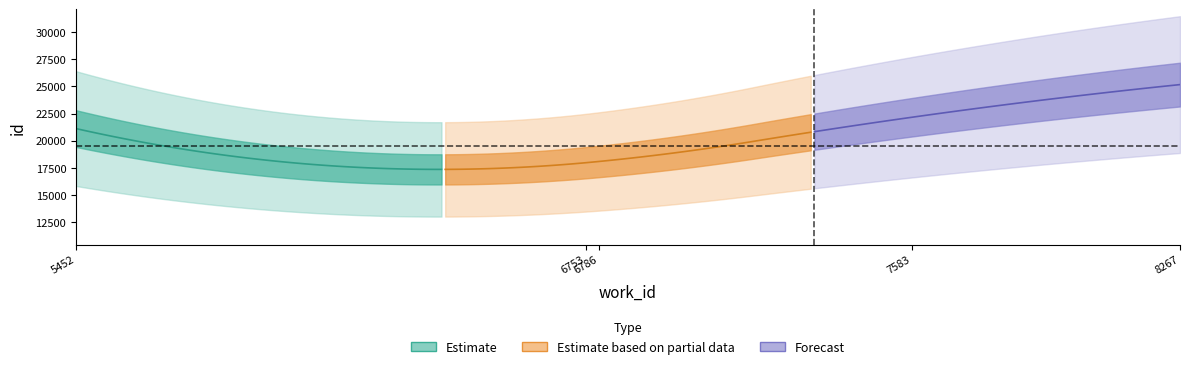

True or false: work_id and id intersect in this chart.

False